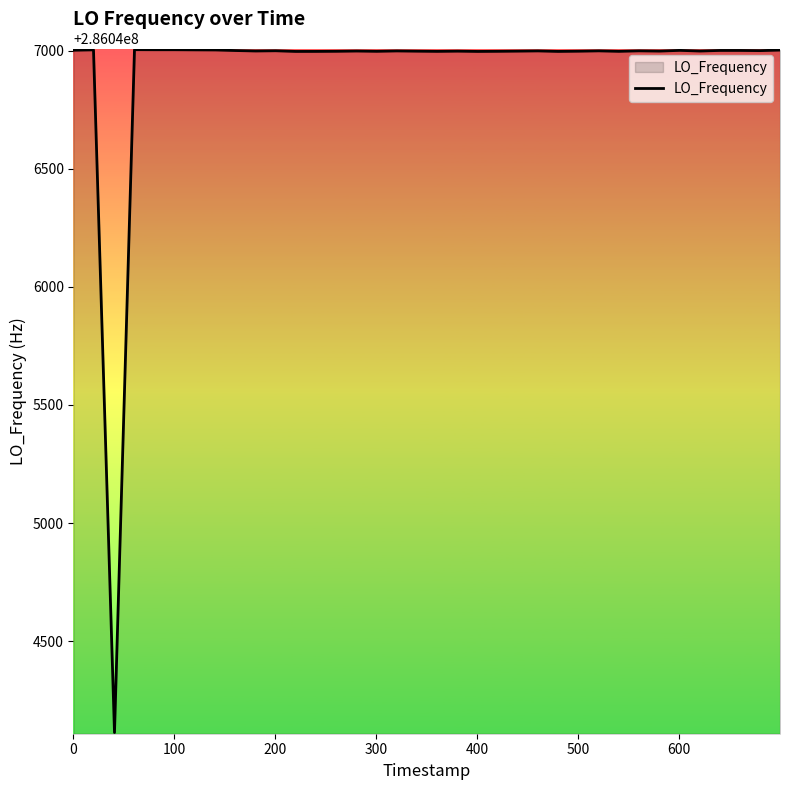

What is the greatest value displayed?

286047004.0